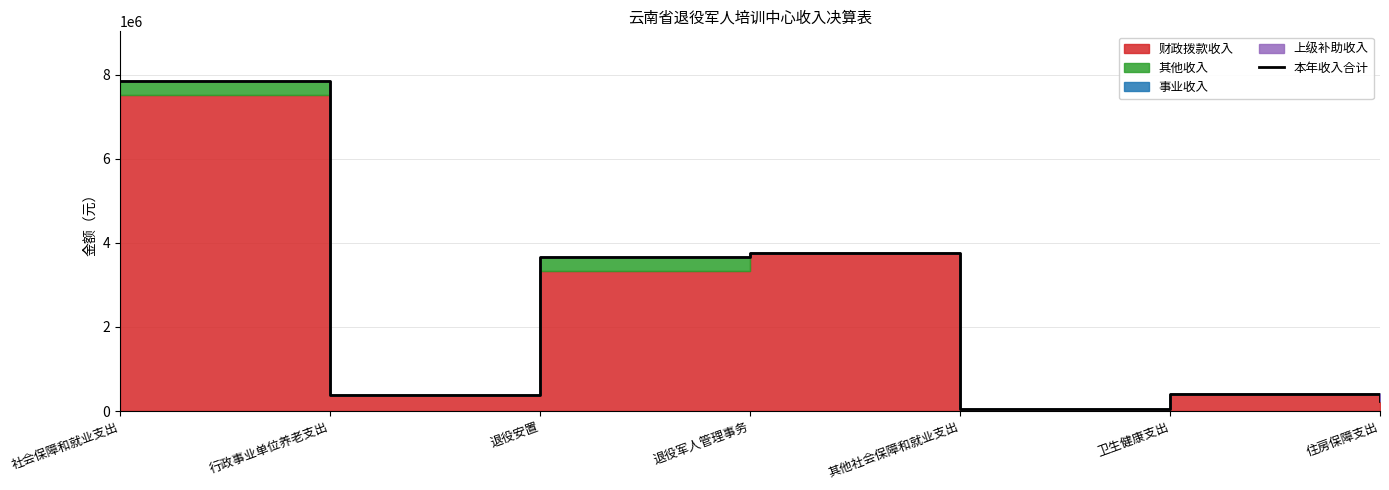

What is the label of the 4th point from the left?

退役军人管理事务